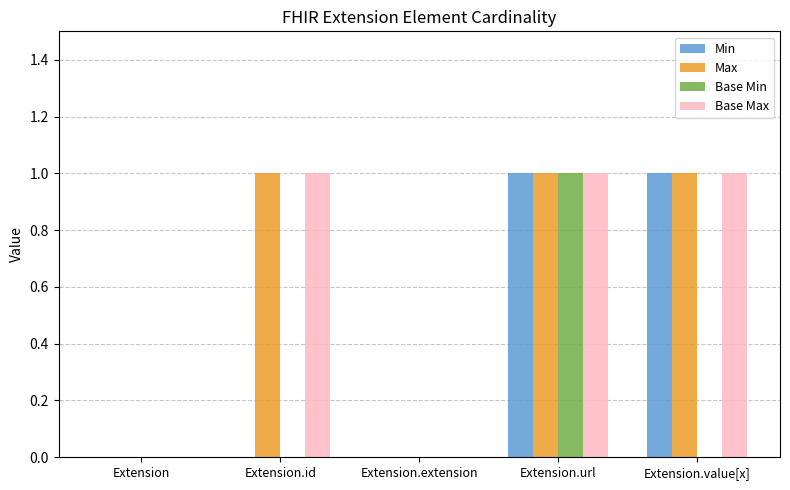

Is the value of Base Min at Extension.extension greater than the value of Min at Extension.value[x]?

No